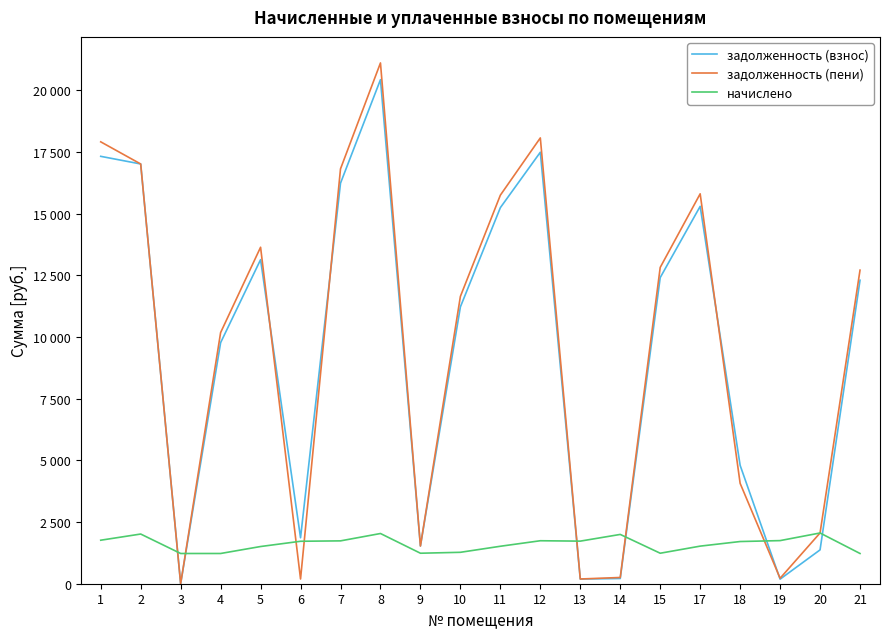

What is the difference between the maximum and minimum values in the задолженность (пени) series?

21109.4